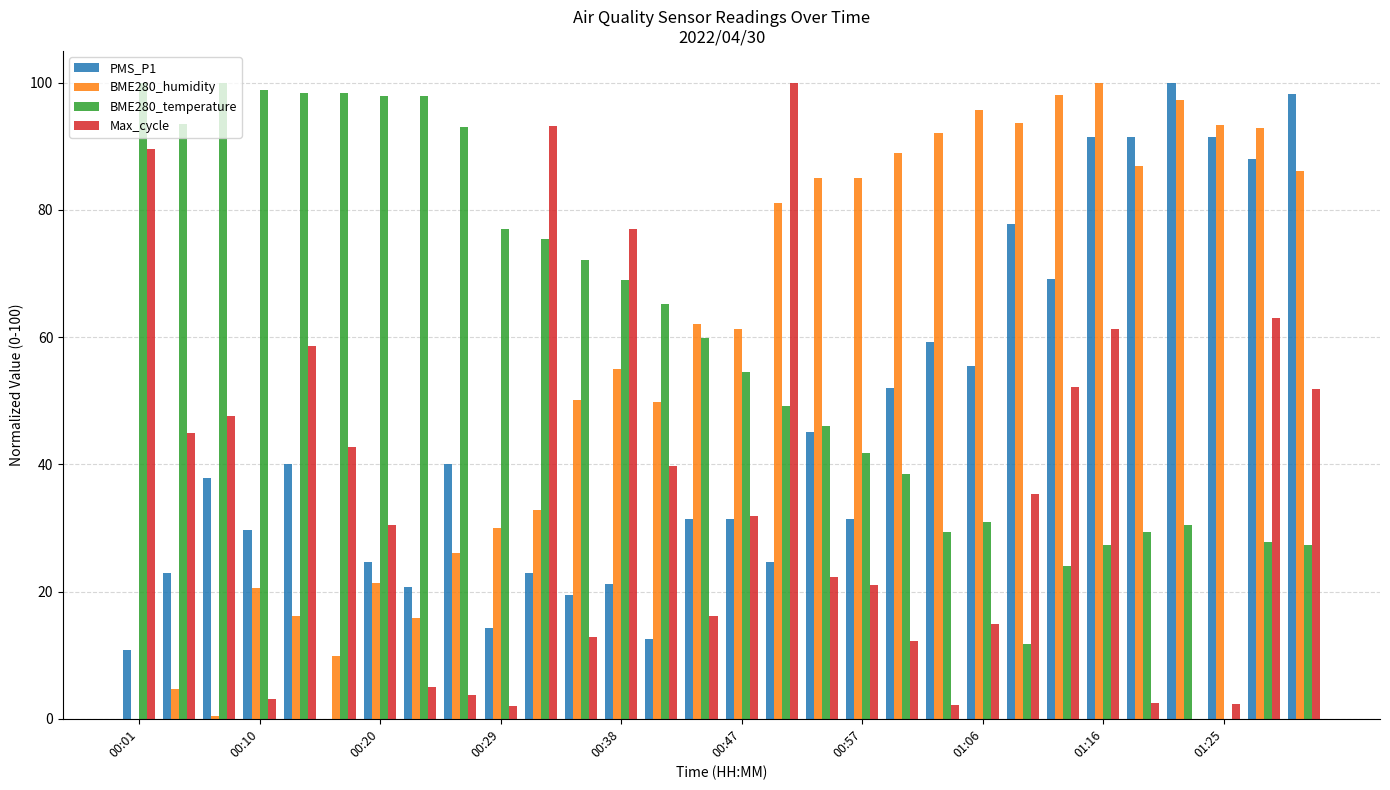

What is the sum of all Max_cycle values?

1039.4